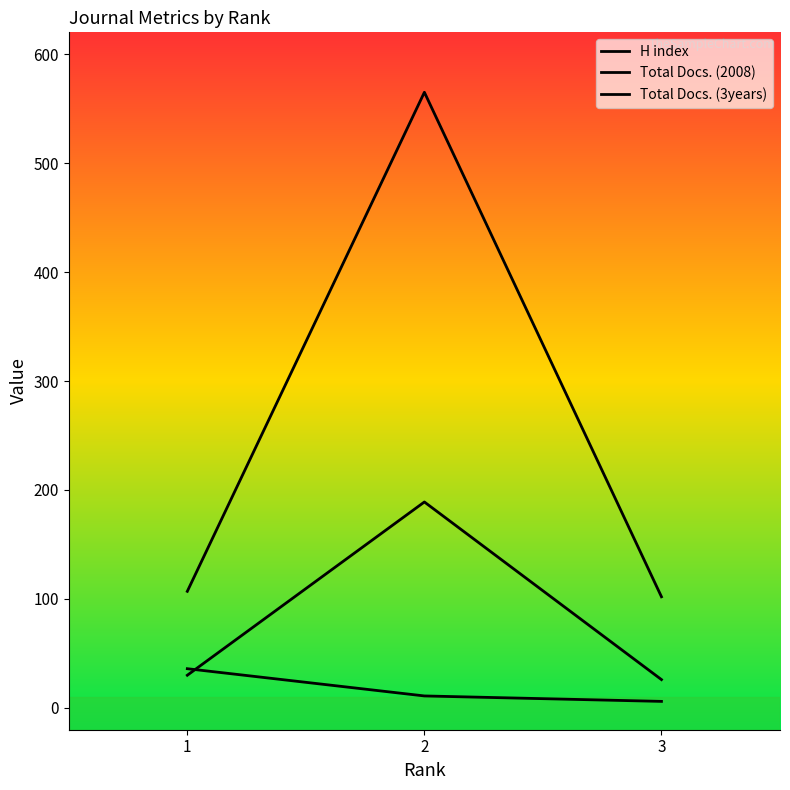

Is it true that Total Docs. (2008) equals 30 at 1?

True